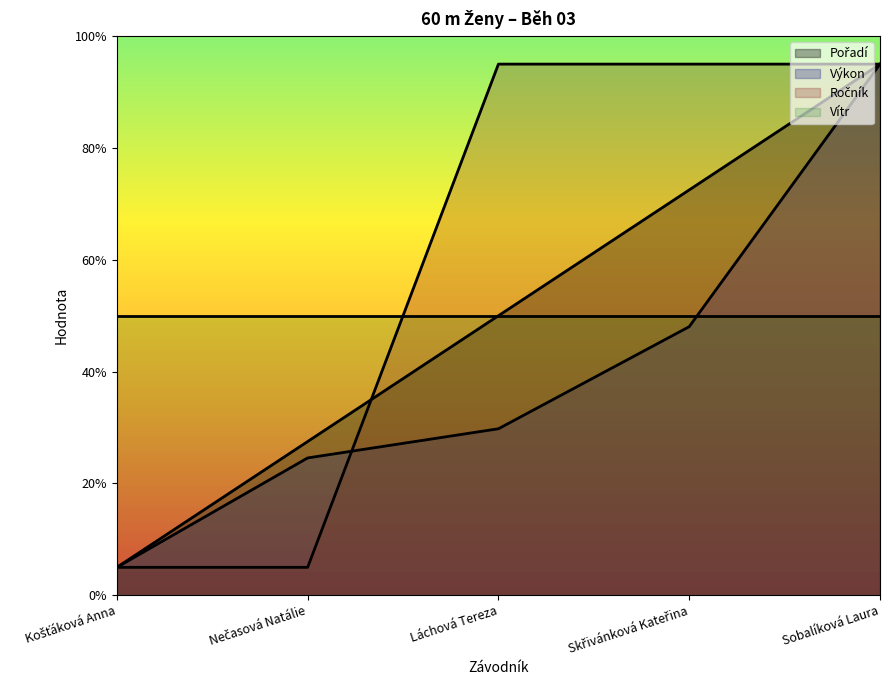

The Pořadí series shows 5.0 at Láchová Tereza. True or false?

True